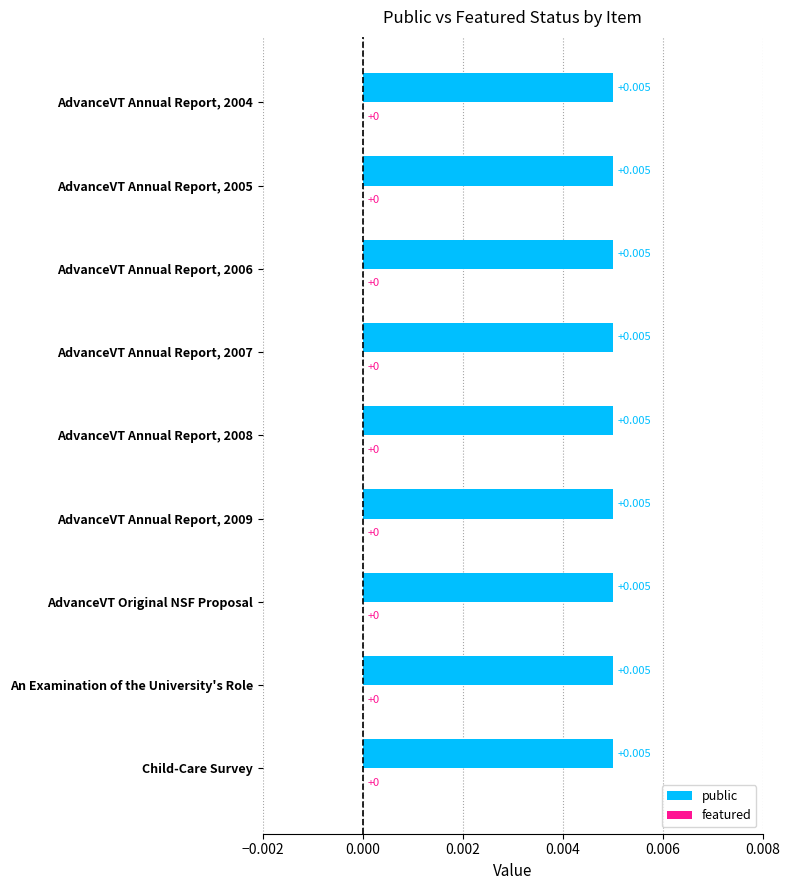

List the series in order of their peak value, lowest first.

featured, public